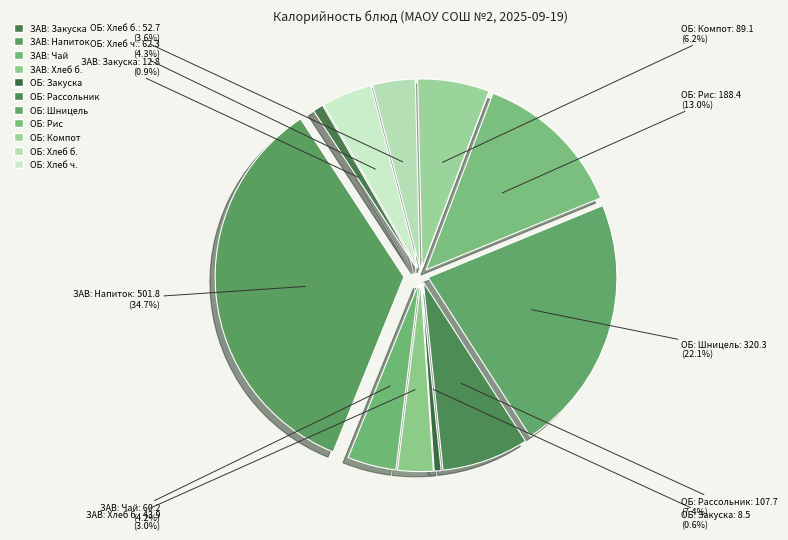

Which slice is the largest?

ЗАВТРАК (Напиток)